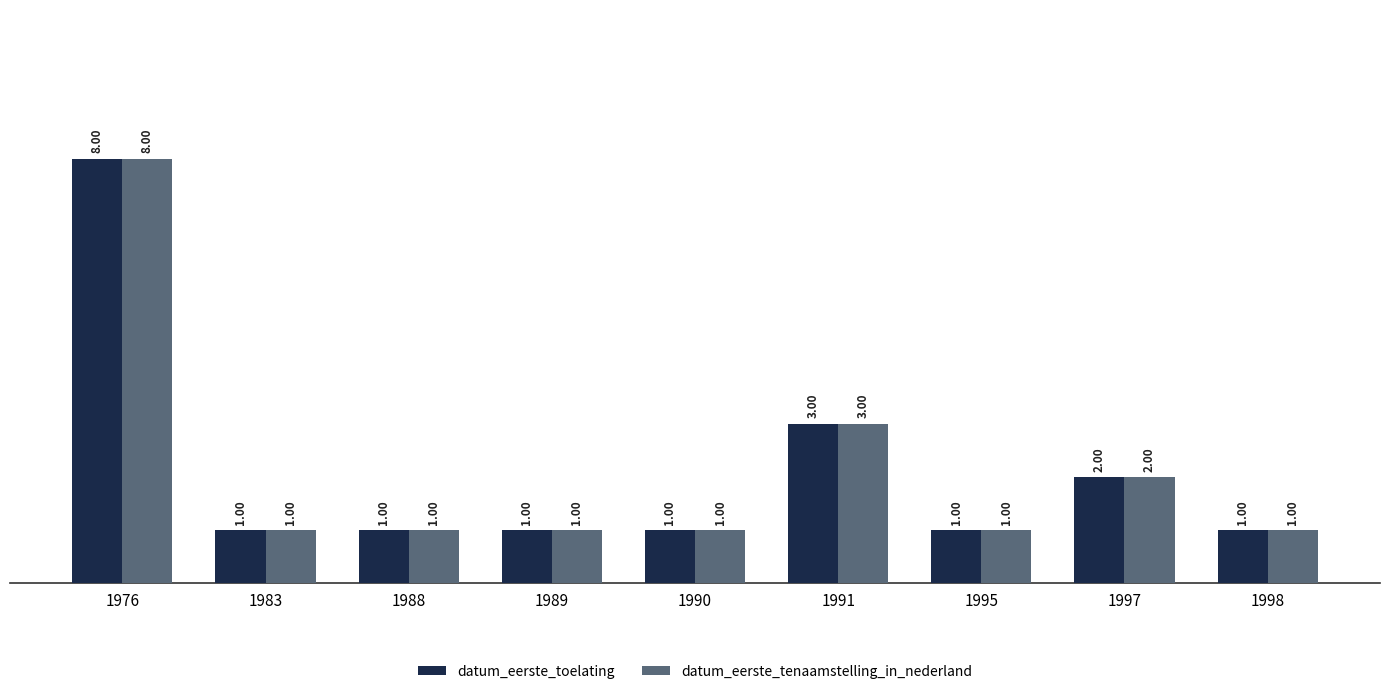

Reading left to right, list all the values displayed in this chart.

datum_eerste_toelating: 8	1	1	1	1	3	1	2	1
datum_eerste_tenaamstelling_in_nederland: 8	1	1	1	1	3	1	2	1